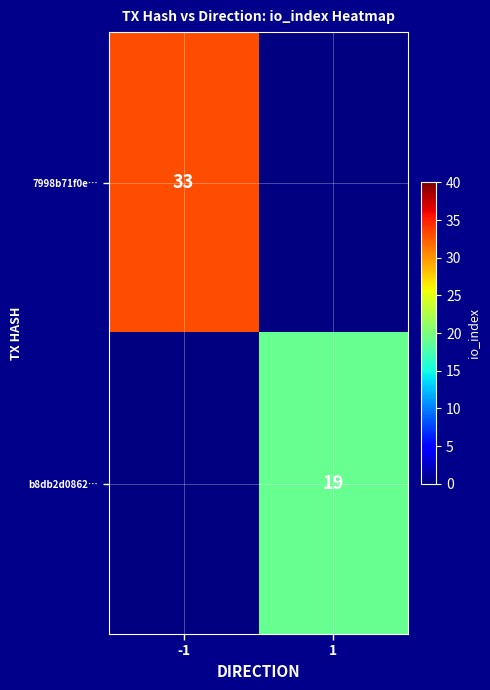

True or false: b8db2d0862… has a value of 5.2 at 1.

False